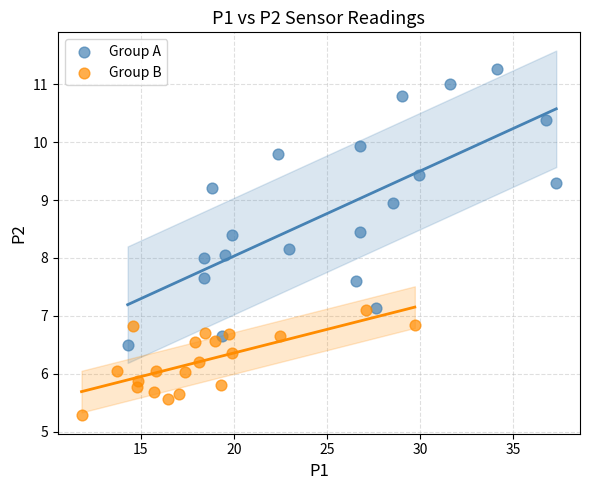

Which series reaches the minimum Y coordinate?

Group B